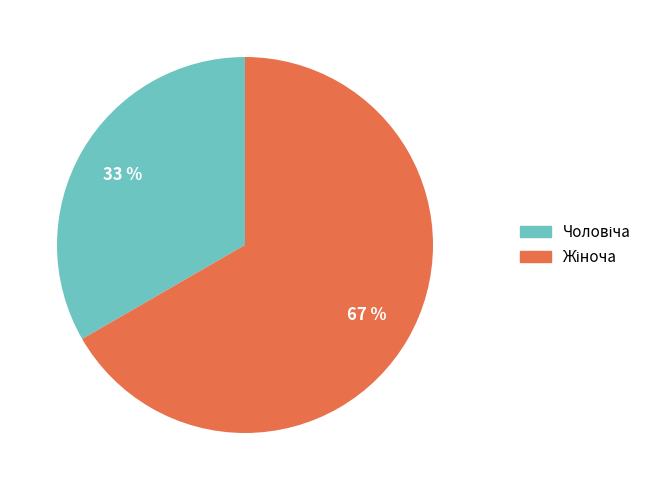

To the nearest percent, what is the average slice percentage?

50%